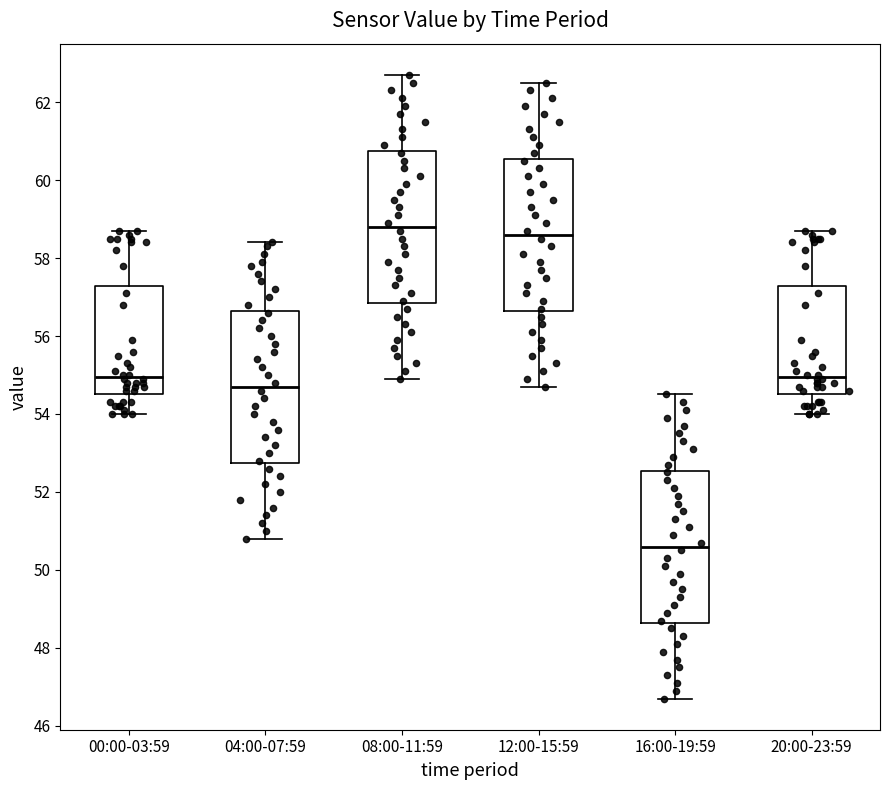

Reading left to right, read every box against the y-axis: the position of its median line, the range the box covers, and the ends of its whiskers. The values are not printed on the chart, so give them approximately, as read against the axis.

00:00-03:59: median 55.0, box 54.6 to 57.2, whiskers 54.0 to 58.8
04:00-07:59: median 54.8, box 52.8 to 56.6, whiskers 50.8 to 58.4
08:00-11:59: median 58.8, box 56.8 to 60.8, whiskers 55.0 to 62.8
12:00-15:59: median 58.6, box 56.6 to 60.6, whiskers 54.8 to 62.6
16:00-19:59: median 50.6, box 48.6 to 52.6, whiskers 46.8 to 54.6
20:00-23:59: median 55.0, box 54.6 to 57.2, whiskers 54.0 to 58.8